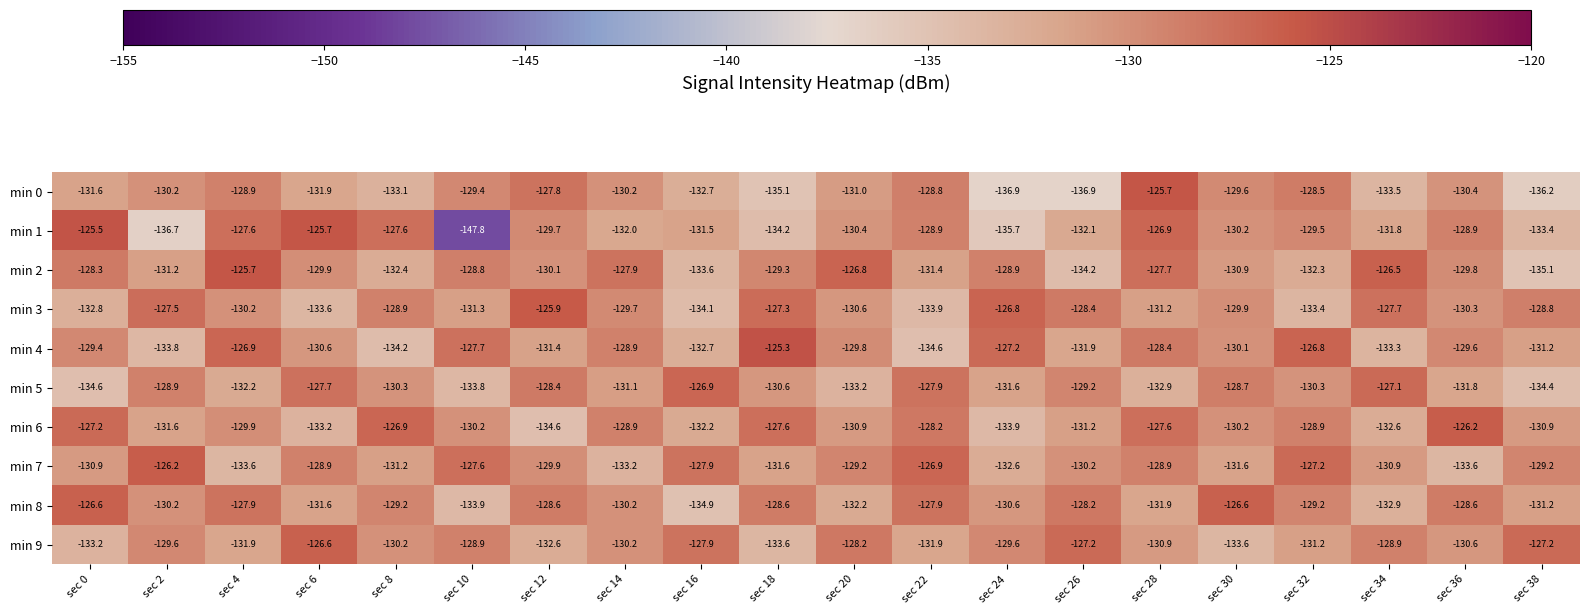

What is the sum of all min 5 values?

-2611.6